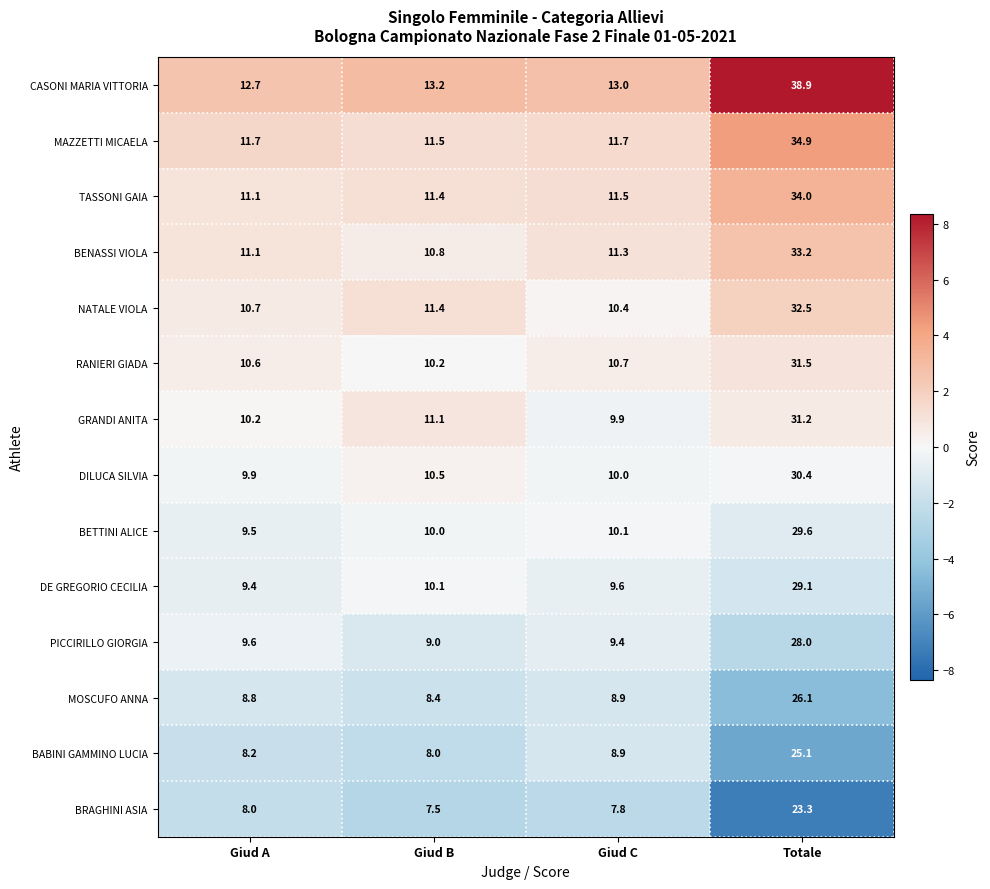

Which category has the highest value in the BETTINI ALICE series?

Totale